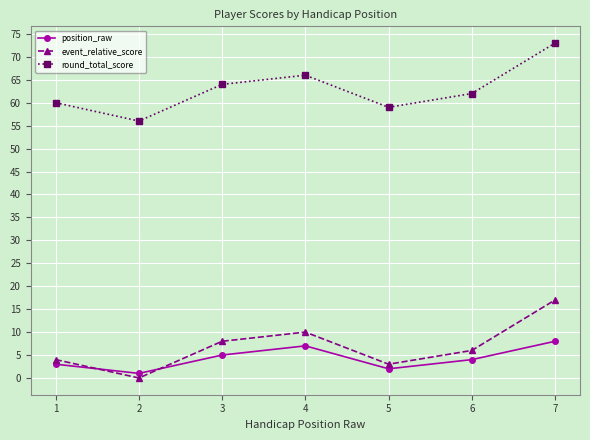

What is the sum of all round_total_score values?

440